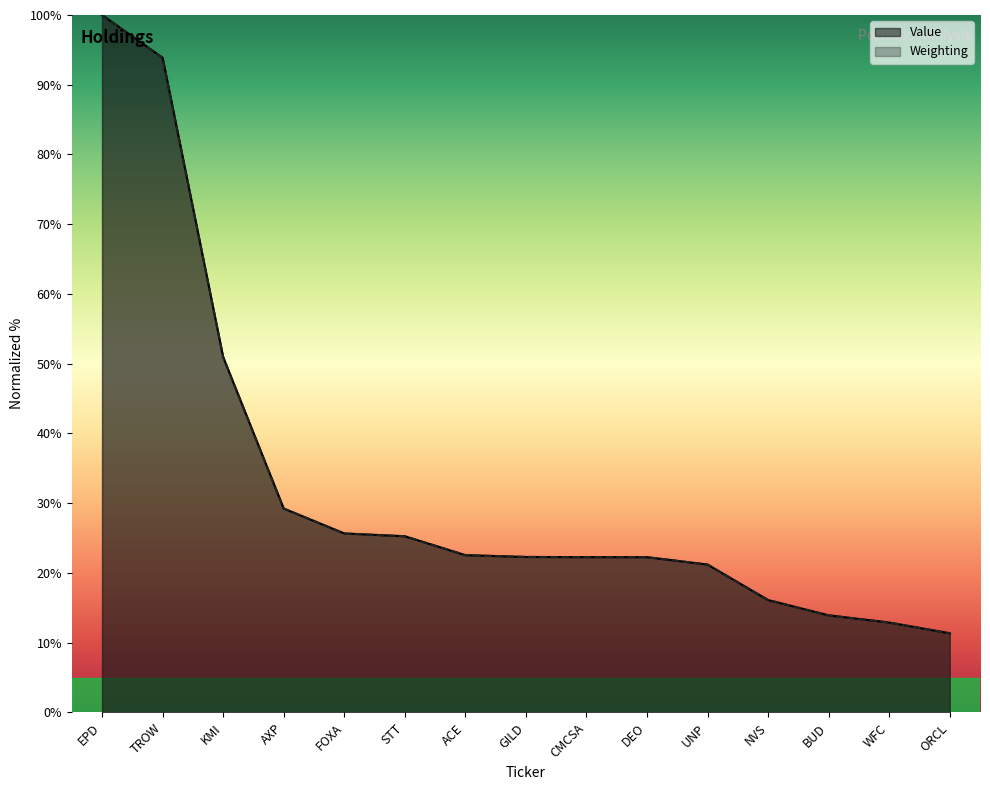

What is the lowest value of the Value series?

11.4